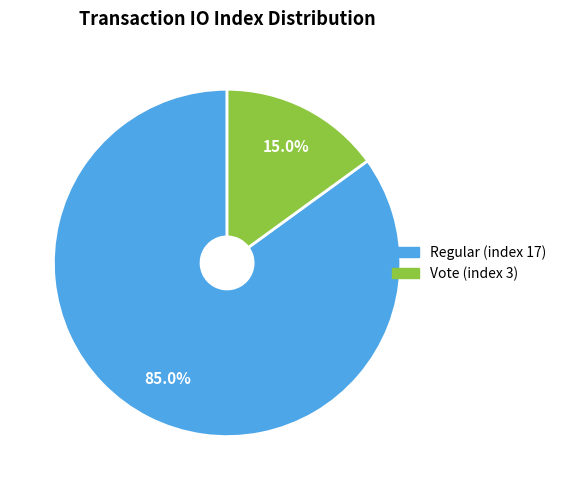

How much of the chart is everything except Vote (index 3)?

85.0%